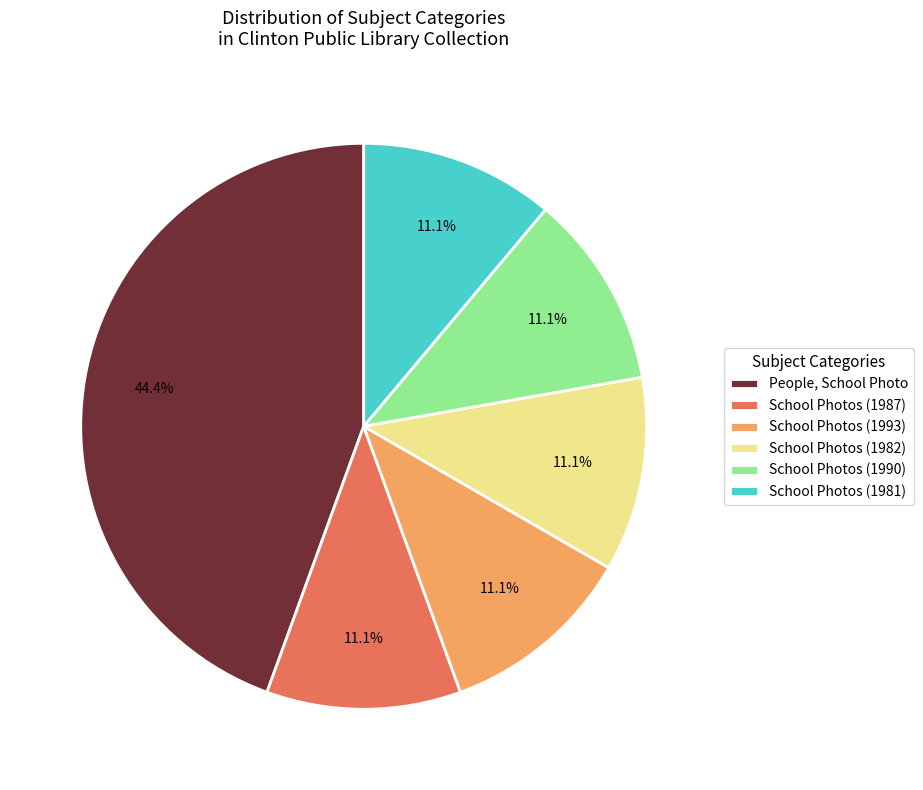

How many slices are in this pie chart?

6